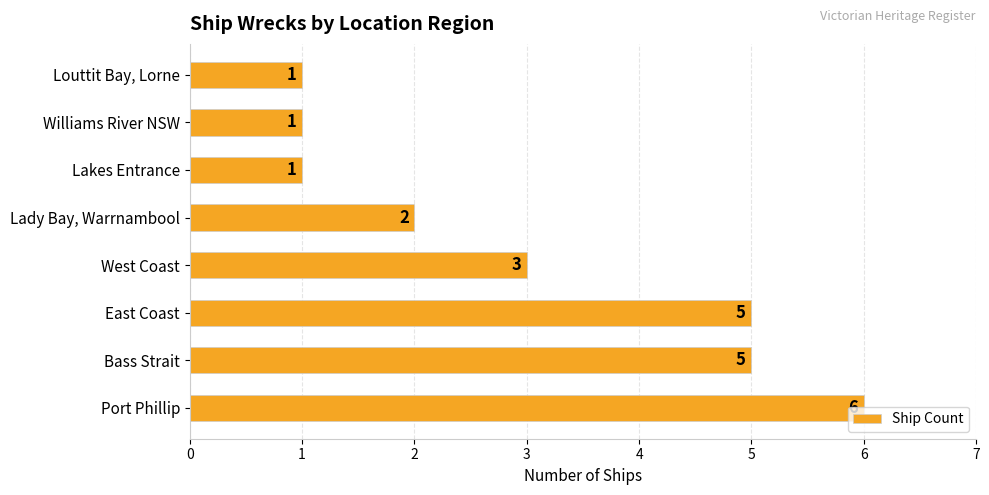

Between Port Phillip and Williams River NSW, which is larger?

Port Phillip